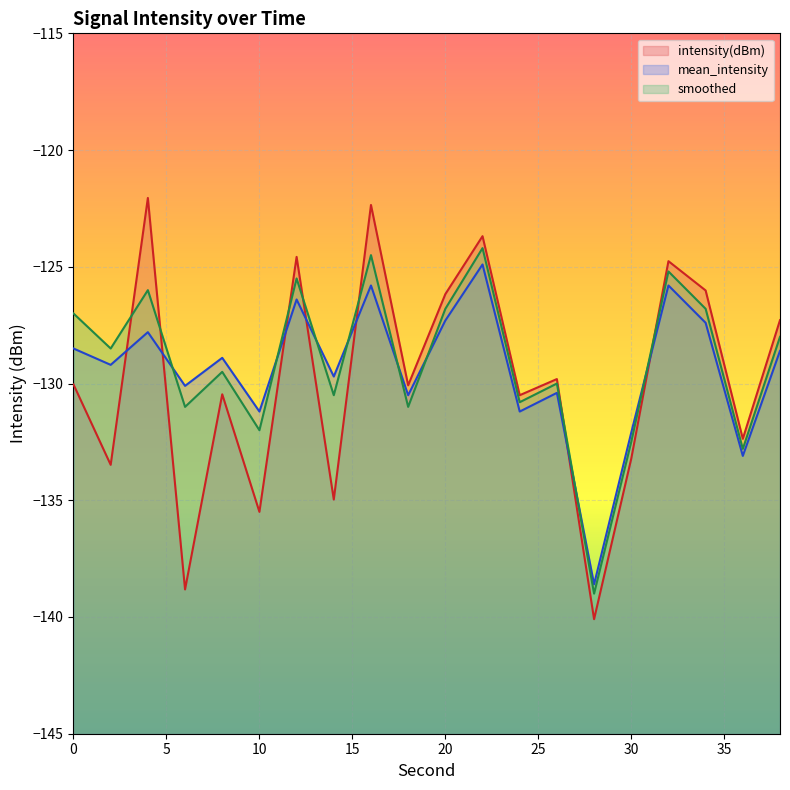

True or false: intensity(dBm) and smoothed cross at least once.

True